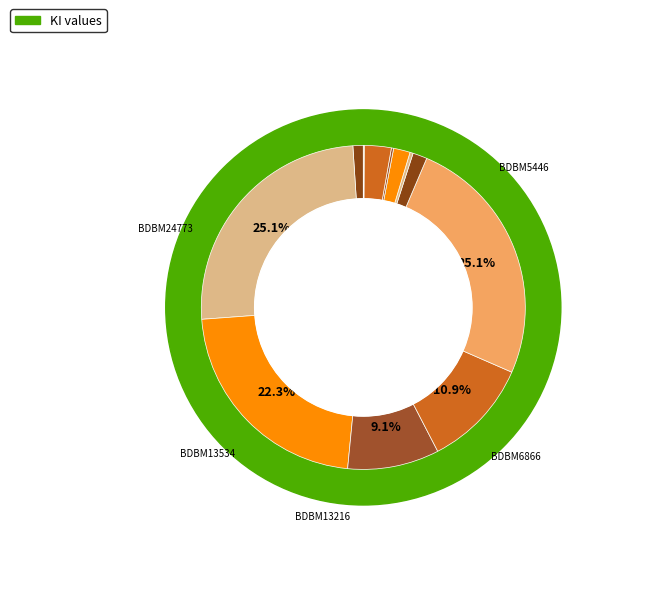

Does BDBM25118 represent more than half of the total?

No